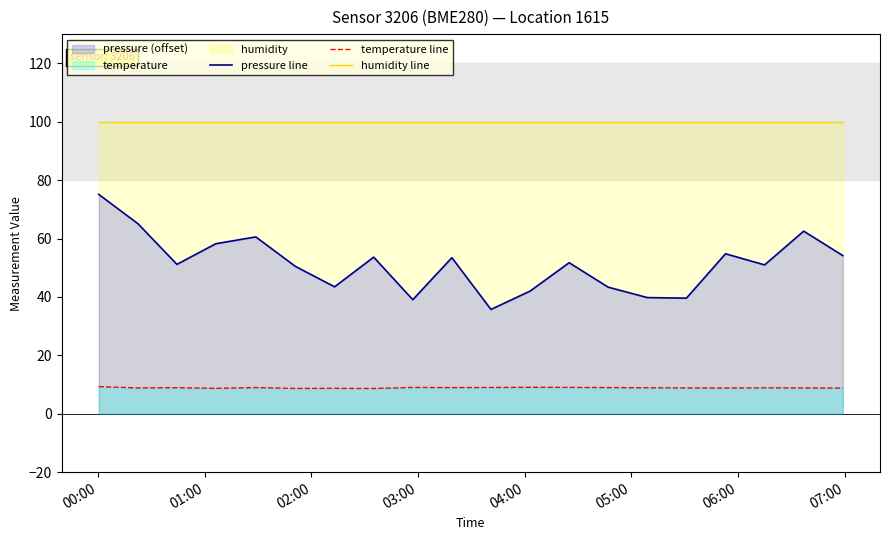

True or false: pressure line and humidity line intersect in this chart.

False